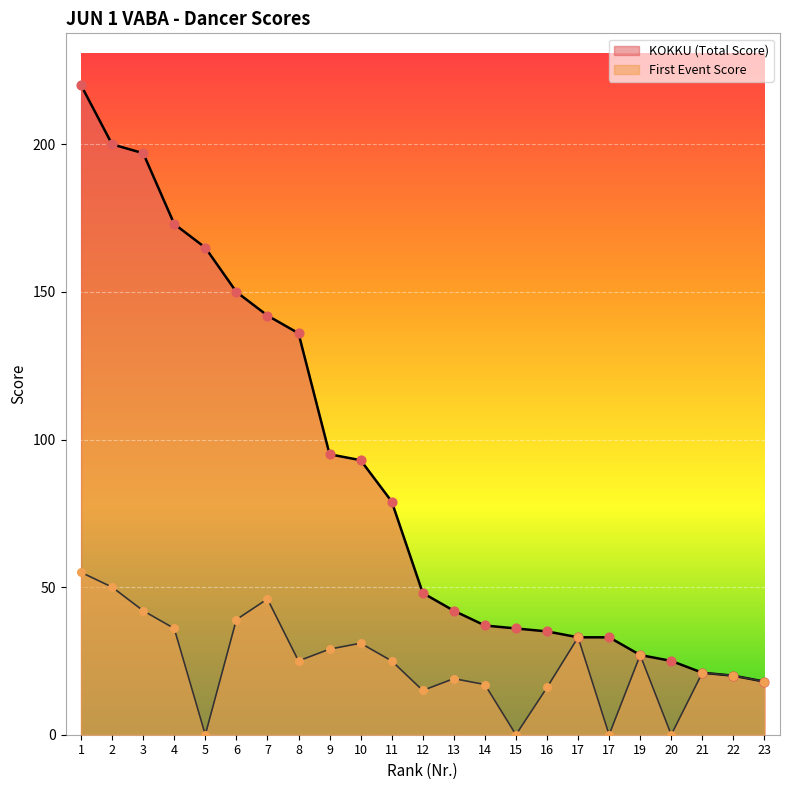

Which series has the widest spread of Y values?

KOKKU (Total Score)